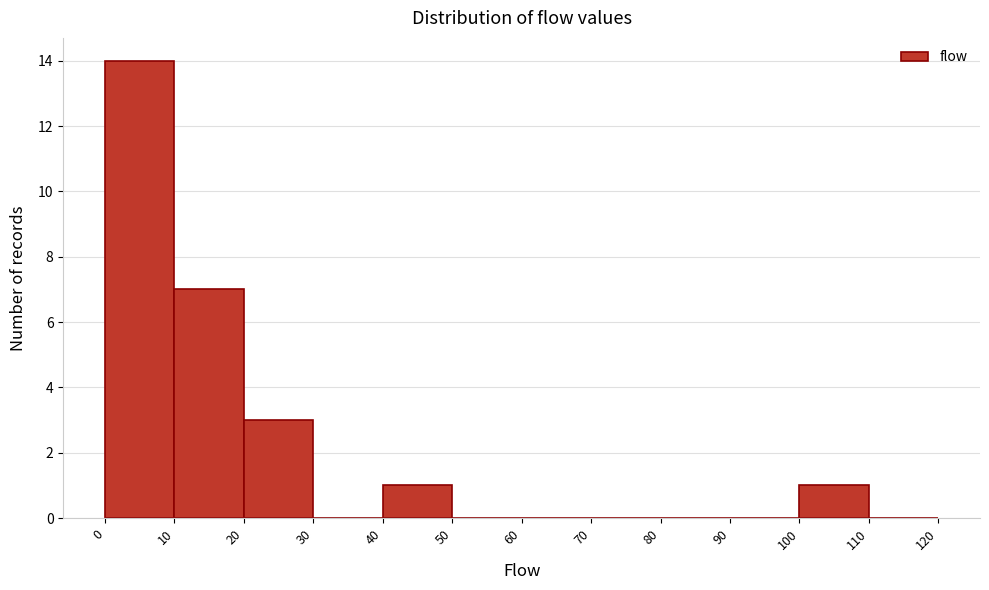

Reading left to right, list every bar in this chart as the range it spans on the x-axis followed by its height. The values are not printed on the chart, so give them approximately, as read against the axis.

0 to 10: 14
10 to 20: 7
20 to 30: 3
30 to 40: 0
40 to 50: 1
50 to 60: 0
60 to 70: 0
70 to 80: 0
80 to 90: 0
90 to 100: 0
100 to 110: 1
110 to 120: 0